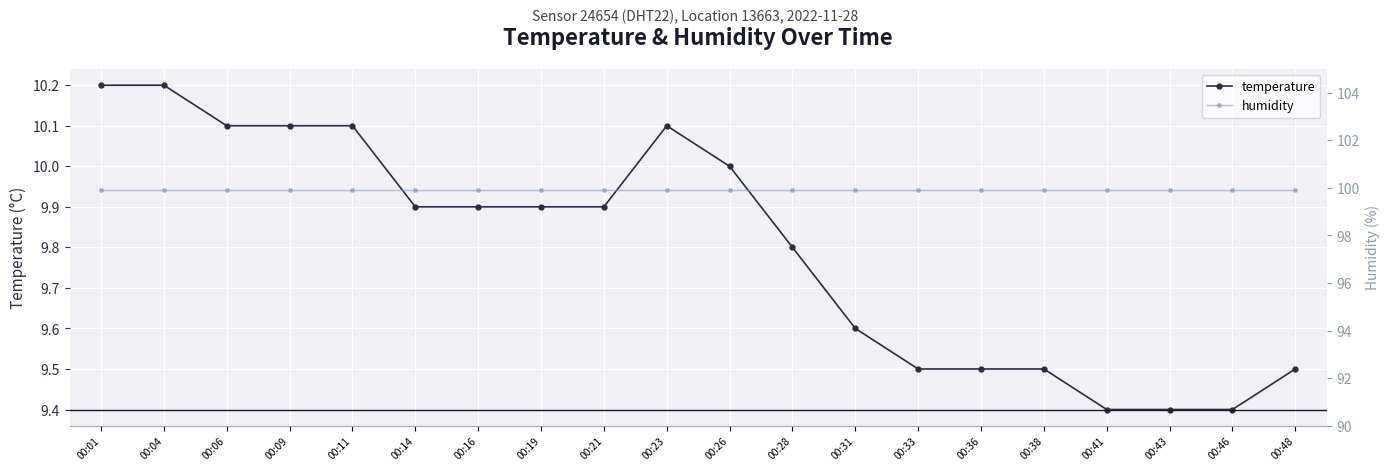

At how many categories does at least one series exceed 88?

20